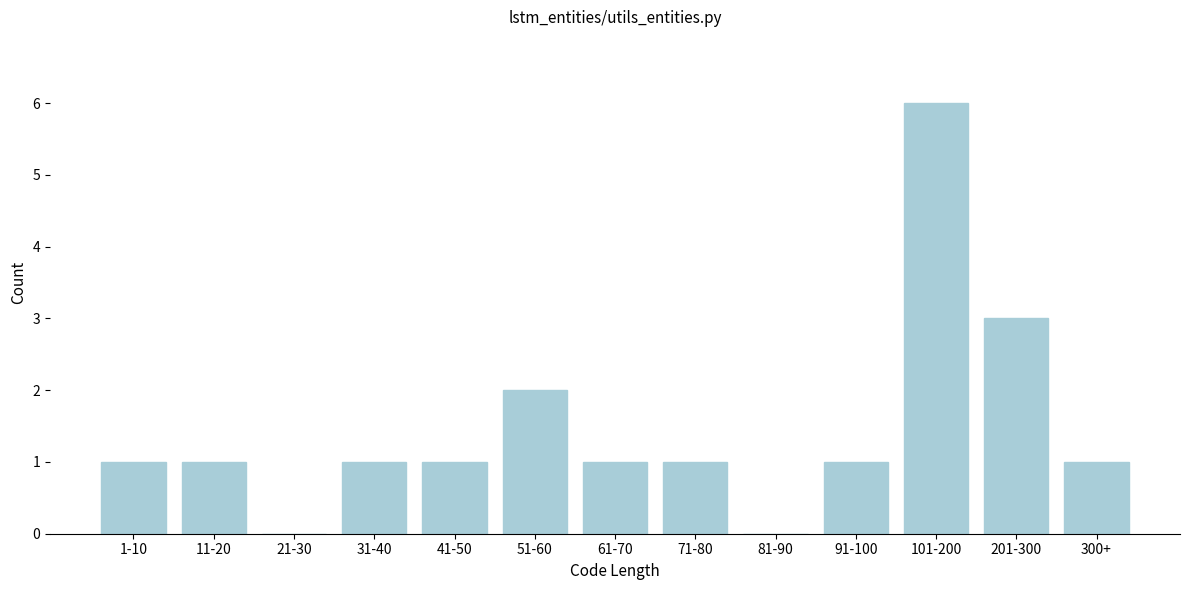

Reading left to right, extract all data points from this chart.

1-10=1	11-20=1	21-30=0	31-40=1	41-50=1	51-60=2	61-70=1	71-80=1	81-90=0	91-100=1	101-200=6	201-300=3	300+=1